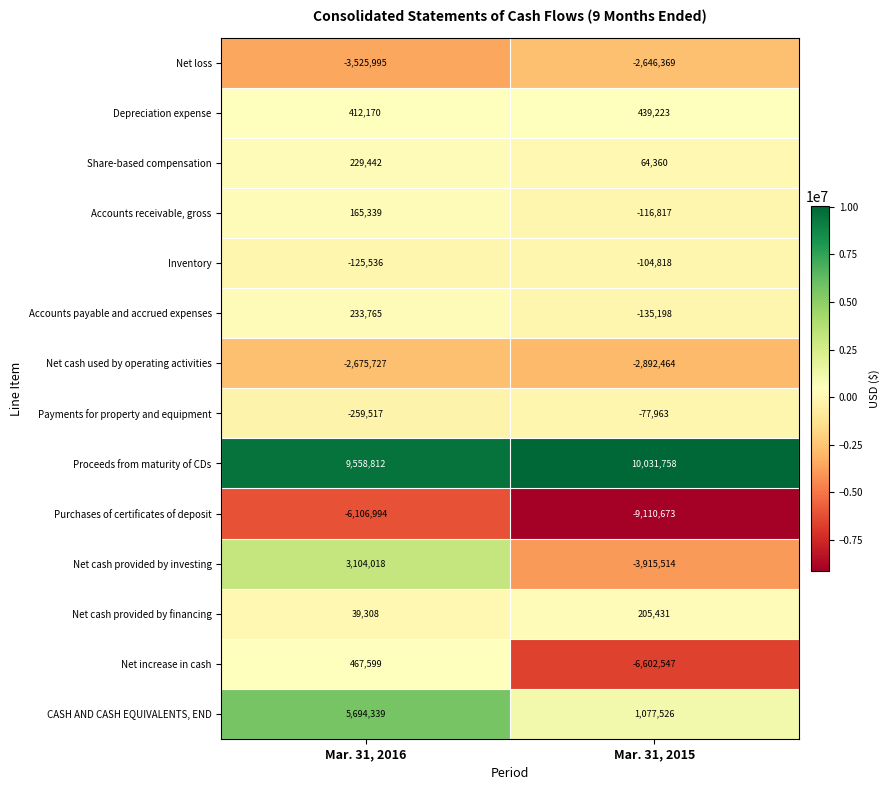

How many values in the Net cash provided by financing series are below 205431?

1